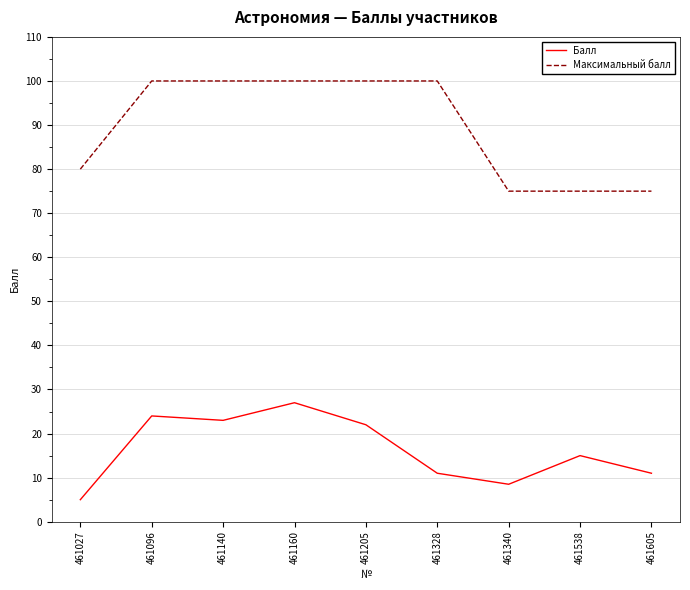

What is the difference between the maximum and minimum values in the Максимальный балл series?

25.0